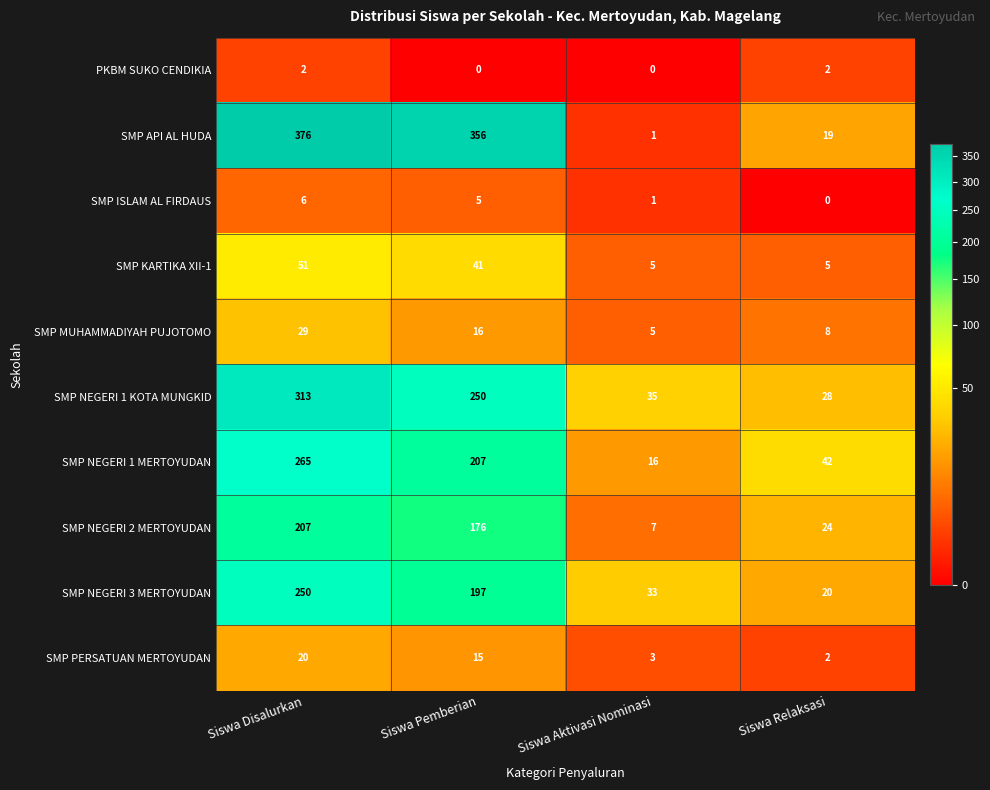

What is the difference between the highest and lowest values at Siswa Aktivasi Nominasi?

35